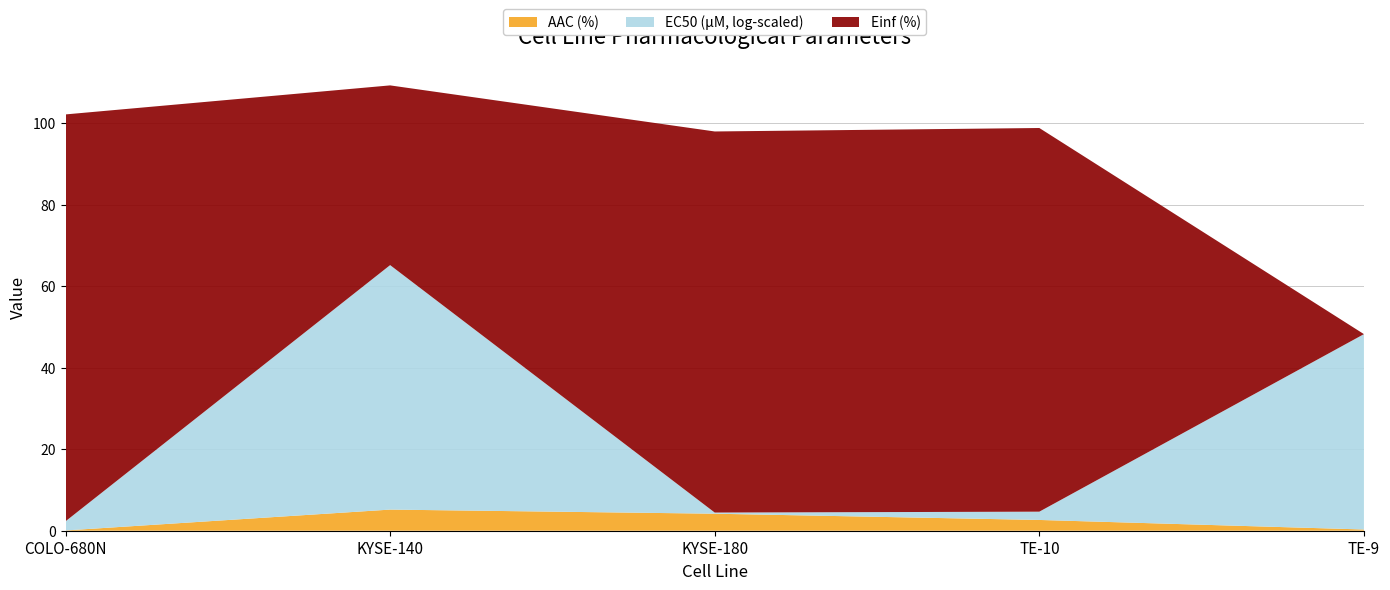

Reading left to right, what are all the values shown in this chart?

AAC (%): 0.1	5.2	4.2	2.6	0.3
EC50 (µM): 0.7	1000000.0	0.1	0.6	62300.0
Einf (%): 99.9	44.1	93.5	94.2	0.0